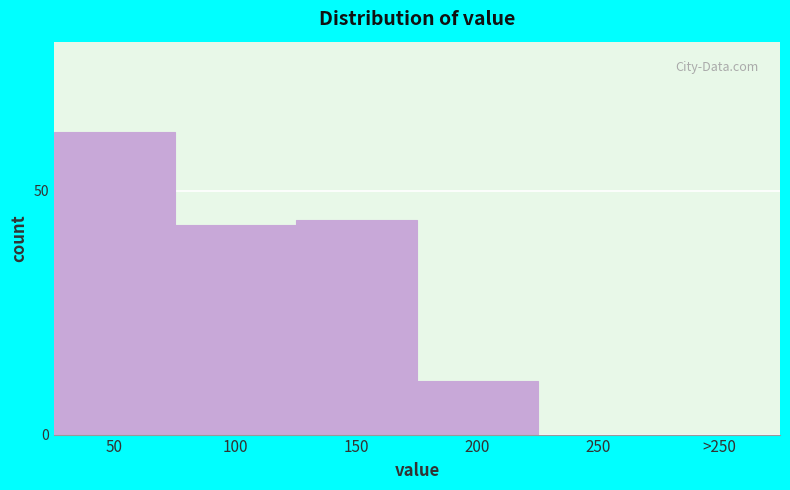

Reading right to left, transcribe all the data shown in this chart.

>250=0	250=0	200=11	150=44	100=43	50=62